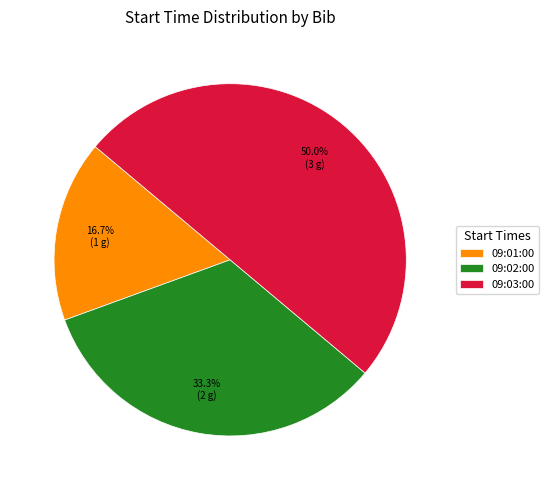

Is it true that 09:03:00 is 44% of the pie?

False